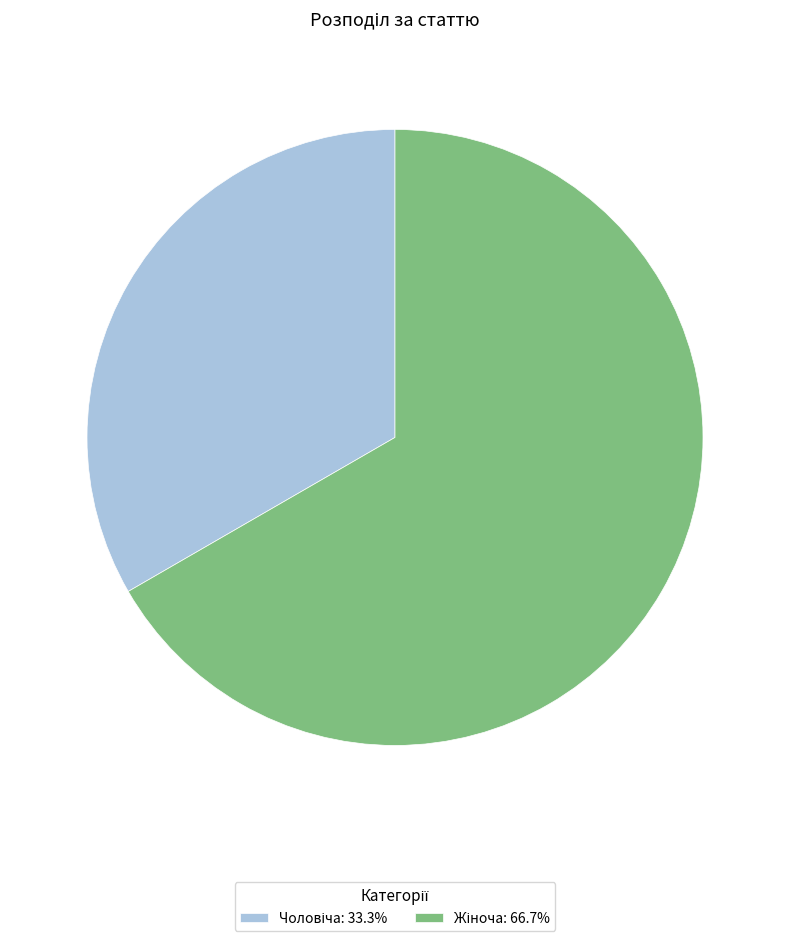

Is there any slice that represents more than half of the pie?

Yes